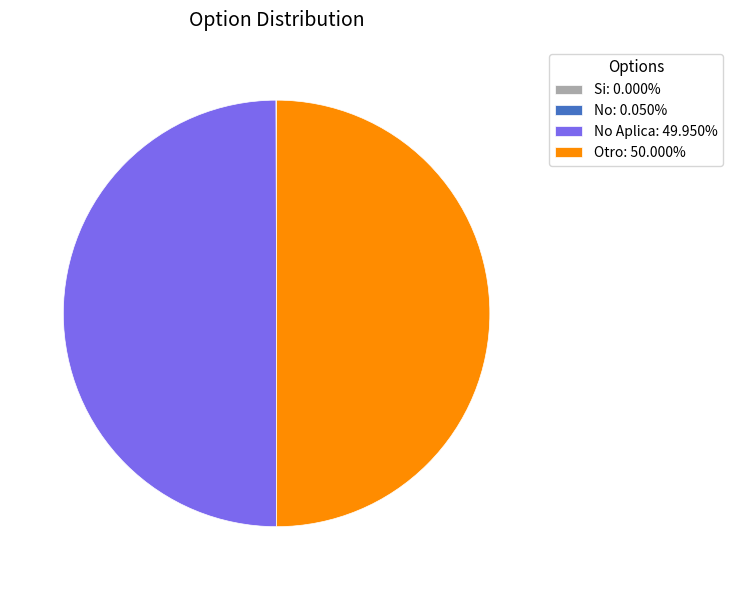

Is the sum of No Aplica: 49.950% and Otro: 50.000% greater than half?

Yes